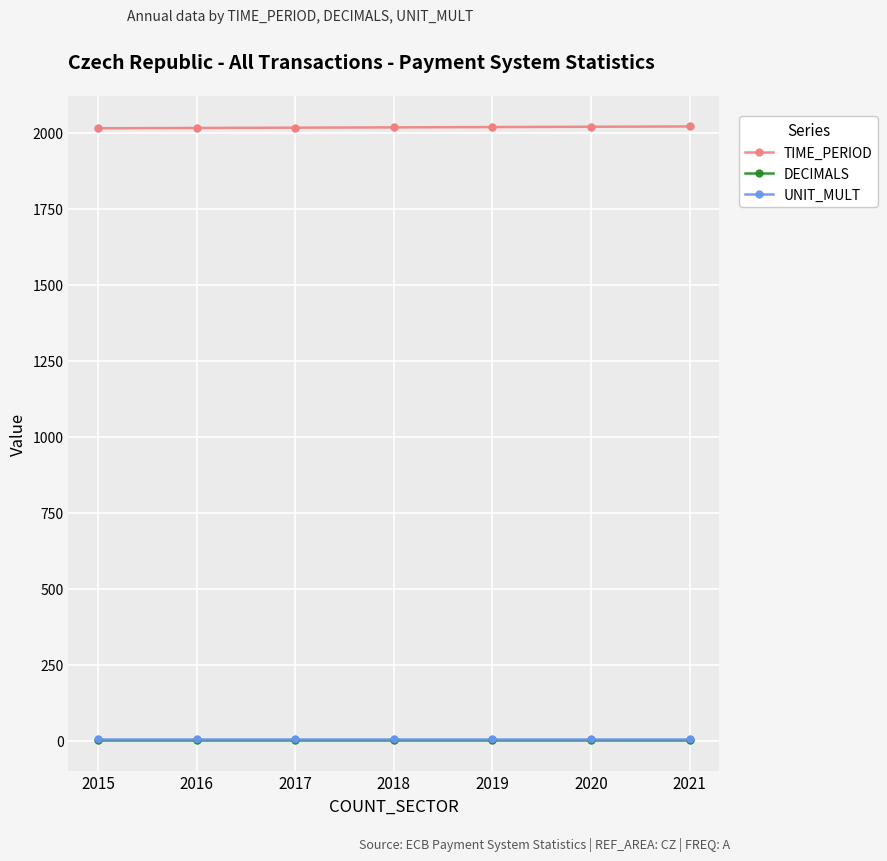

Which series has the largest total across all categories?

TIME_PERIOD